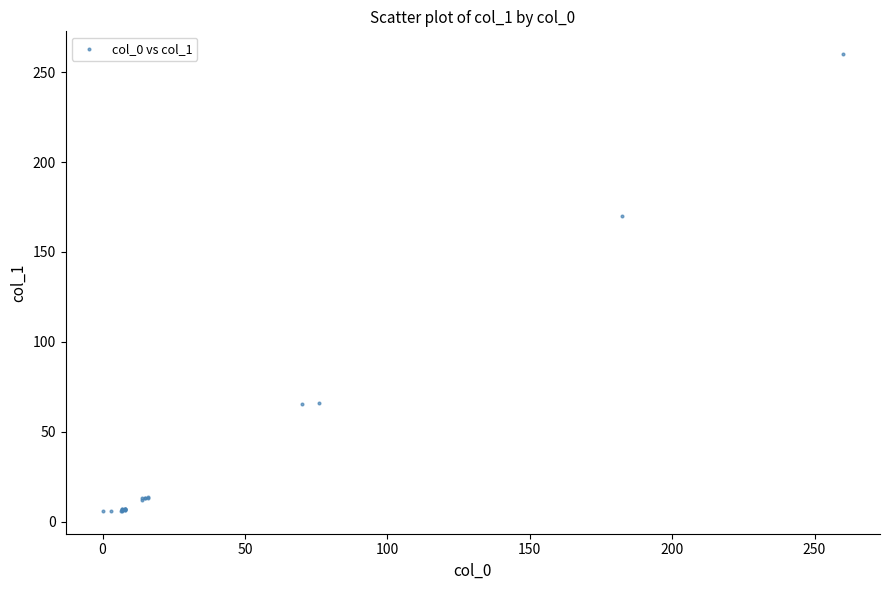

What Y value in the scatter plot is closest to 133?

170.0